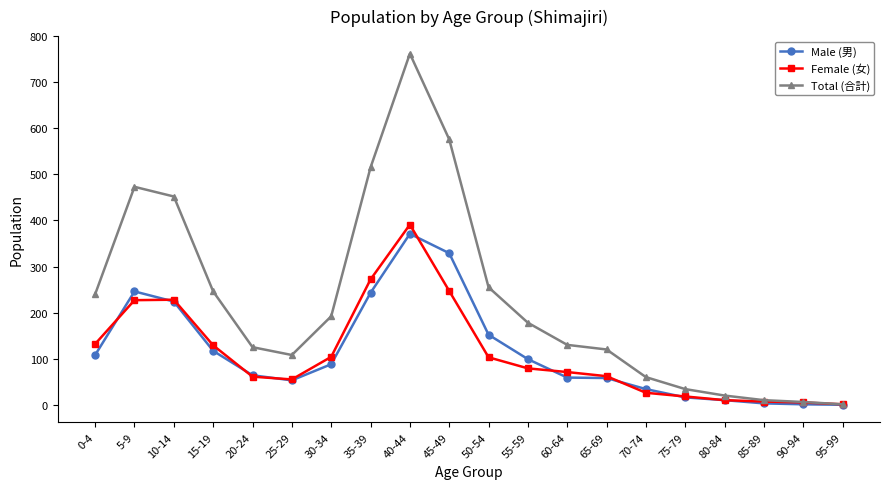

True or false: Male (男) and Female (女) cross at least once.

True